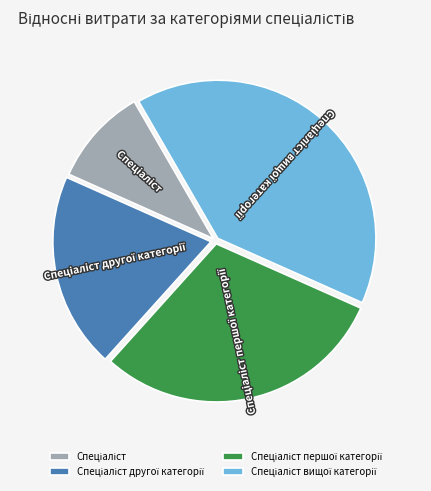

Does any single category account for the majority?

No